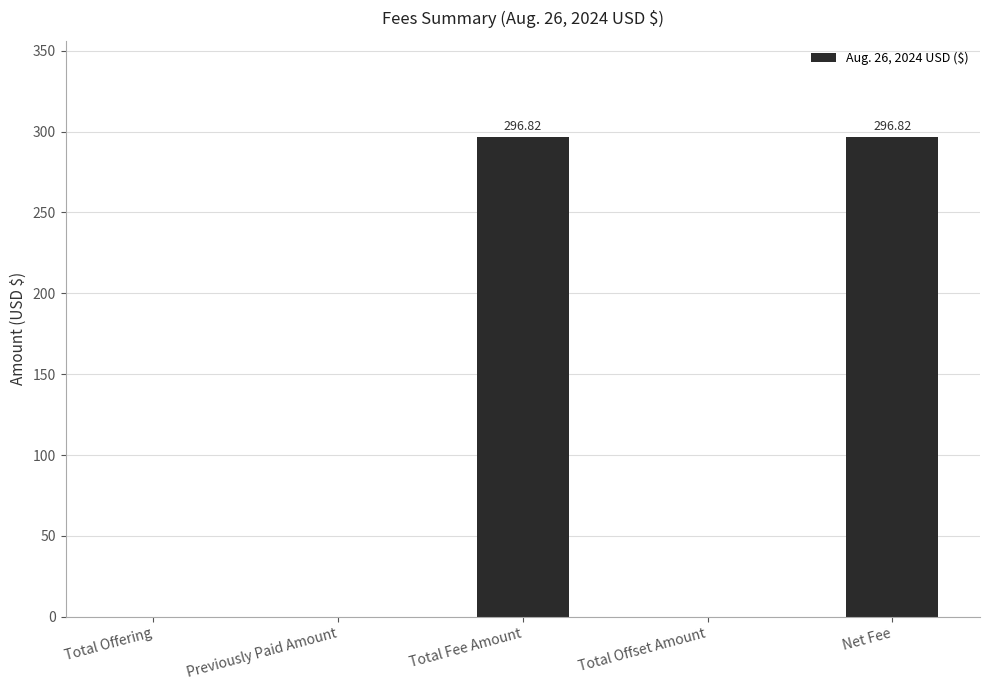

What is the average value?

118.7